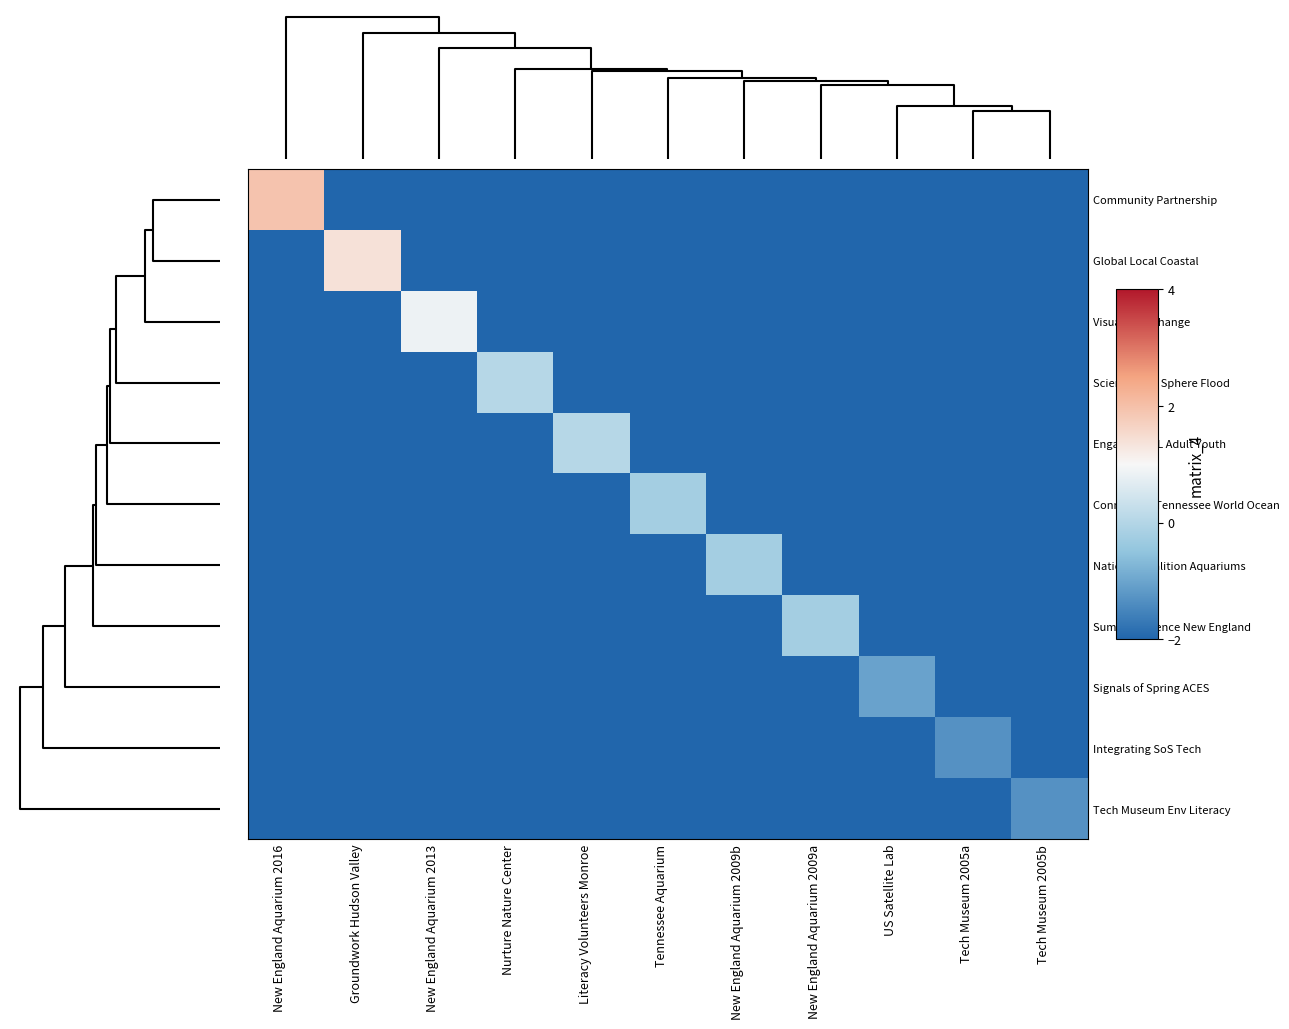

Which category has the lowest value across all series?

Groundwork Hudson Valley